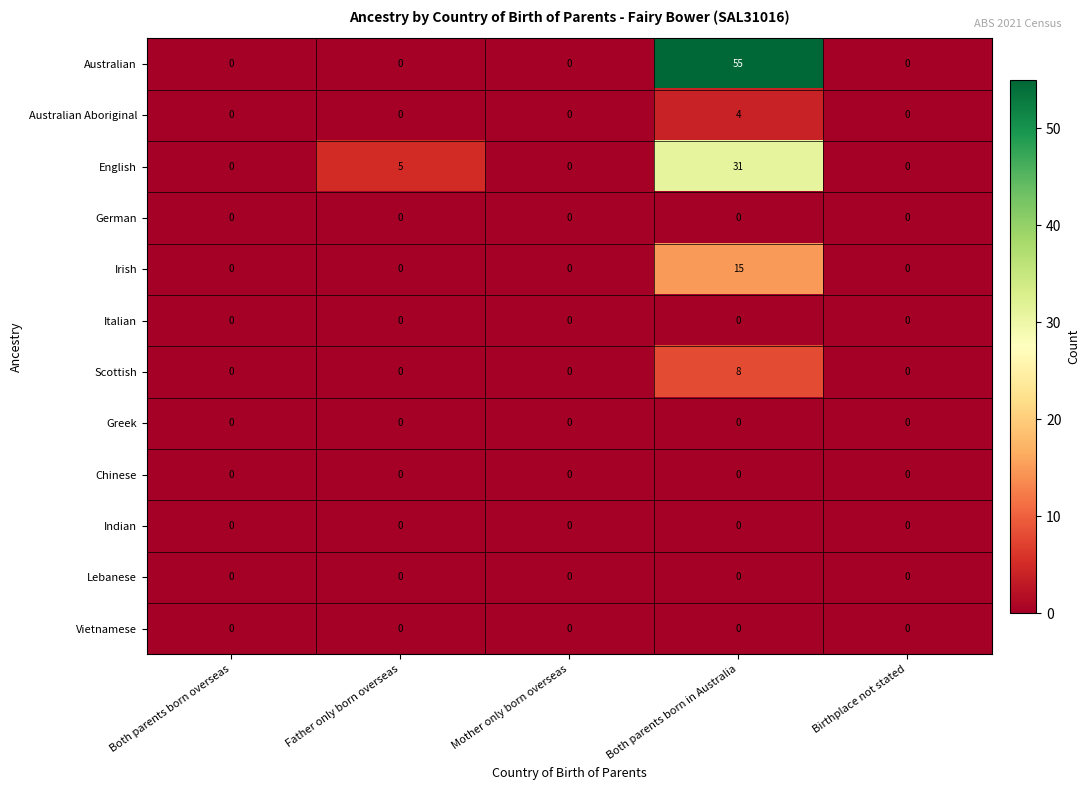

Is the value of Chinese at Father only born overseas greater than the value of Scottish at Both parents born in Australia?

No